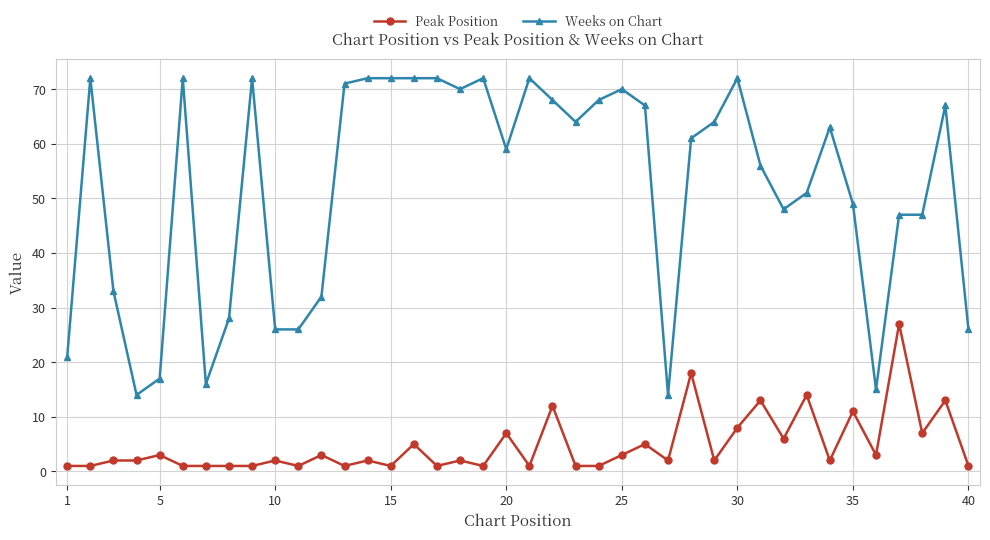

What is the average value of the Peak Position series?

5